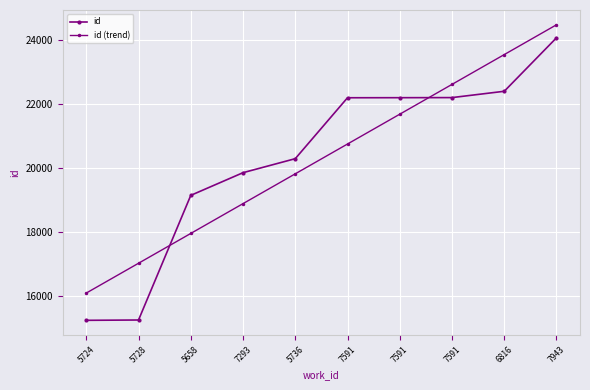

True or false: id (trend) has a value of 38830.3 at 6816.

False